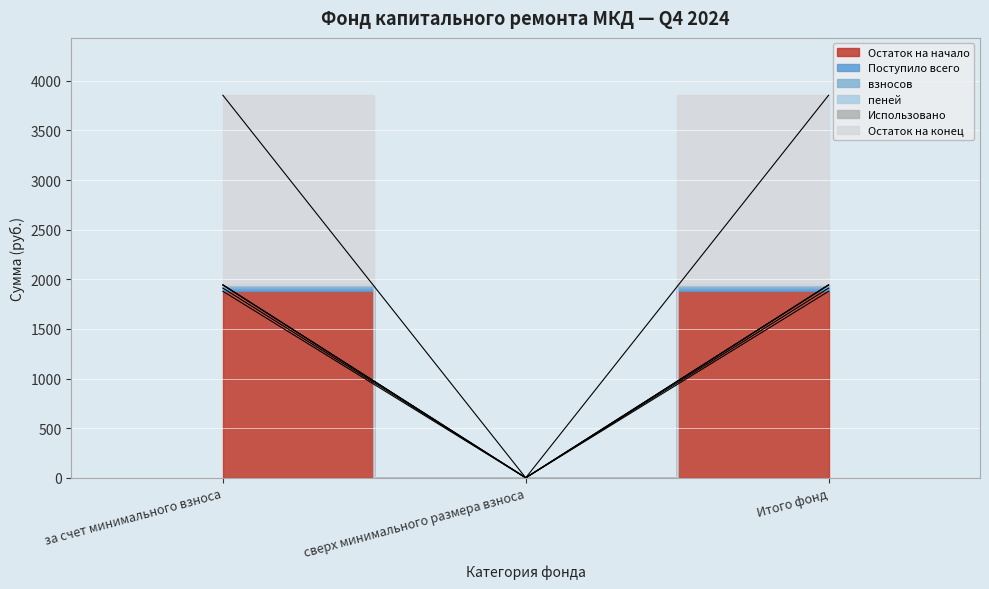

At which label does Остаток на конец first exceed 1943?

за счет минимального взноса